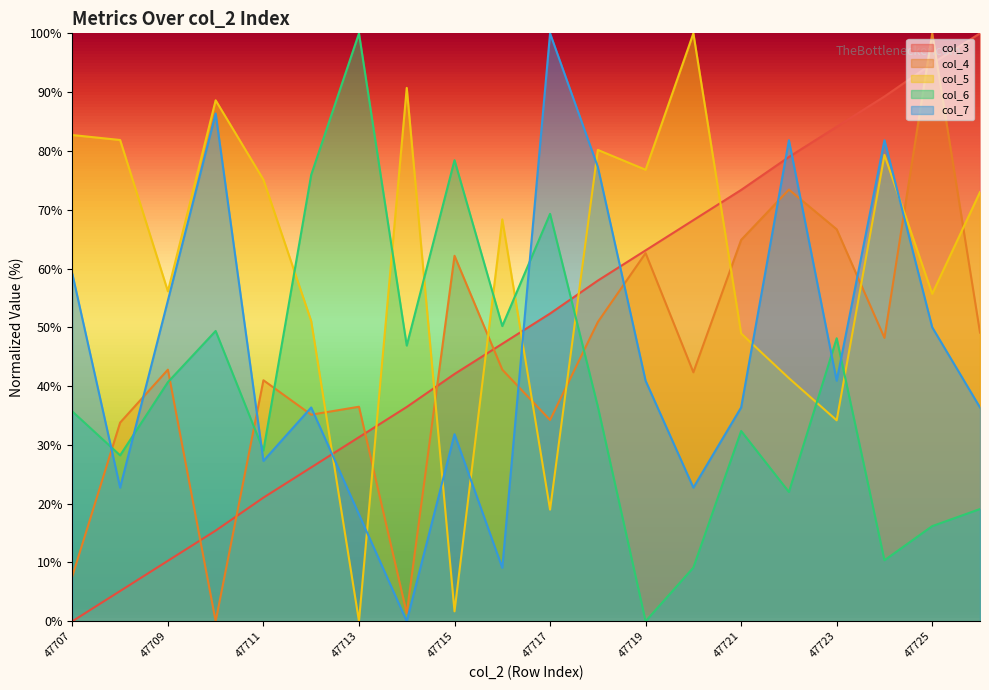

At which label does col_4 reach its minimum?

47710